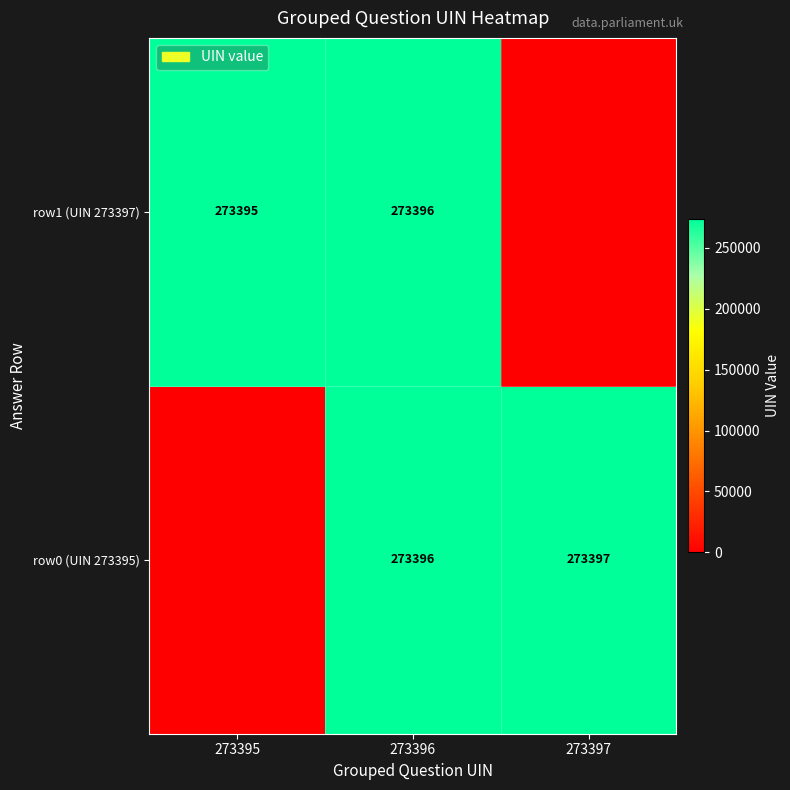

What is the maximum value shown in the chart?

273397